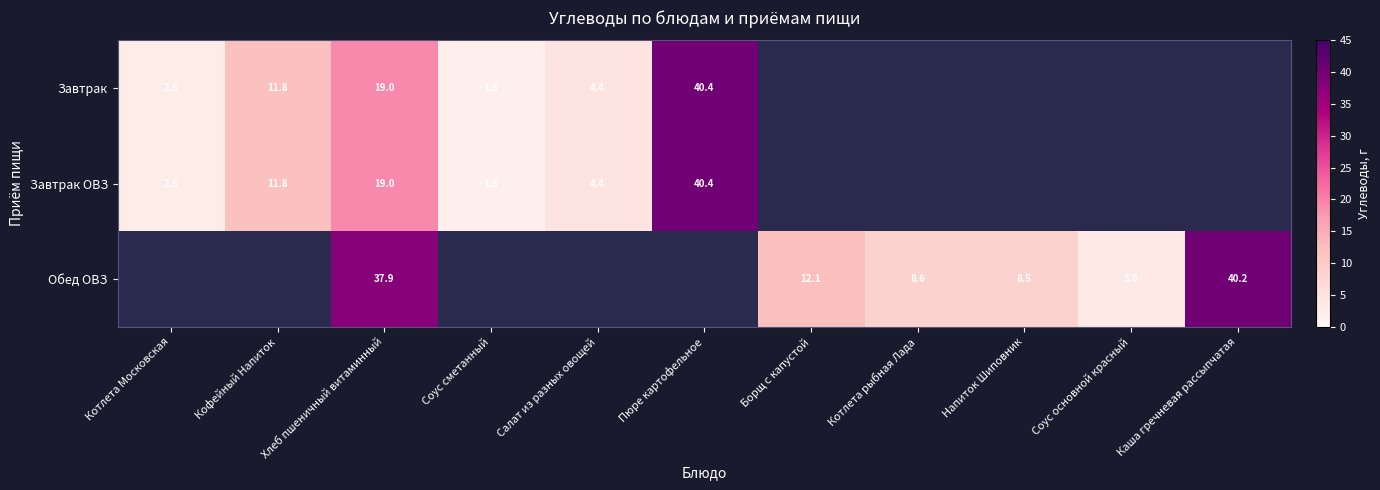

True or false: Обед ОВЗ has a value of 8.5 at Напиток Шиповник.

True